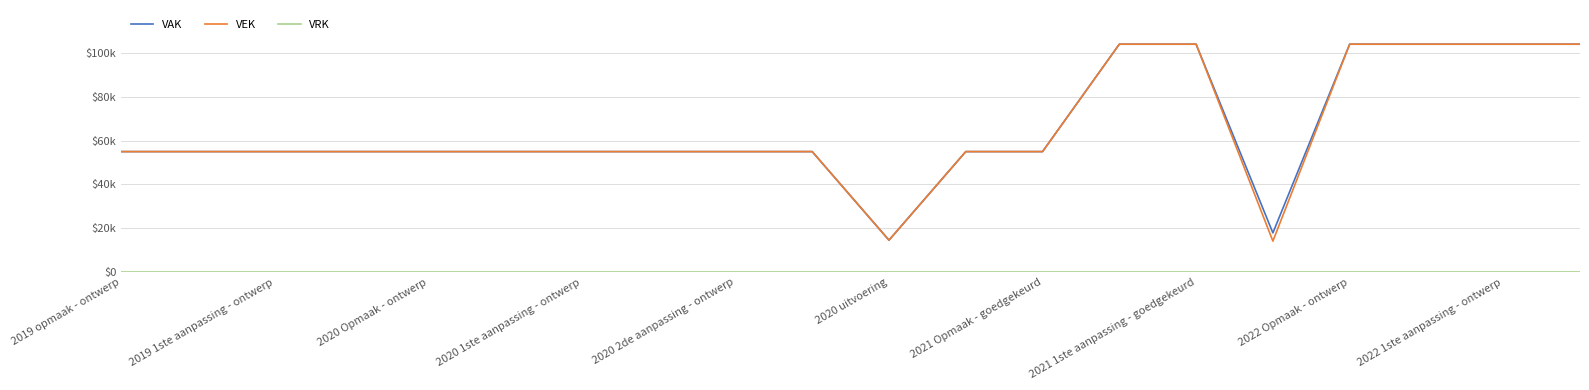

Which series has the widest spread of values?

VEK